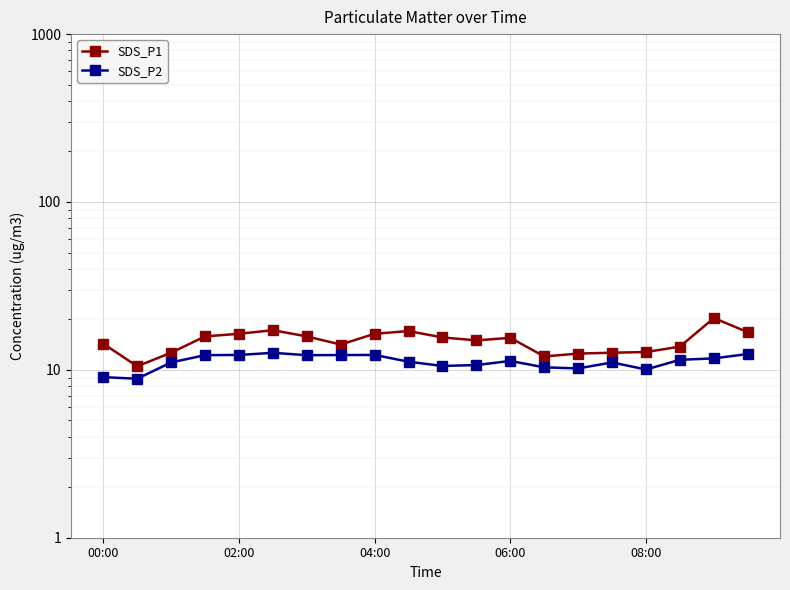

True or false: SDS_P2 has a value of 7.0 at 04:00.

False